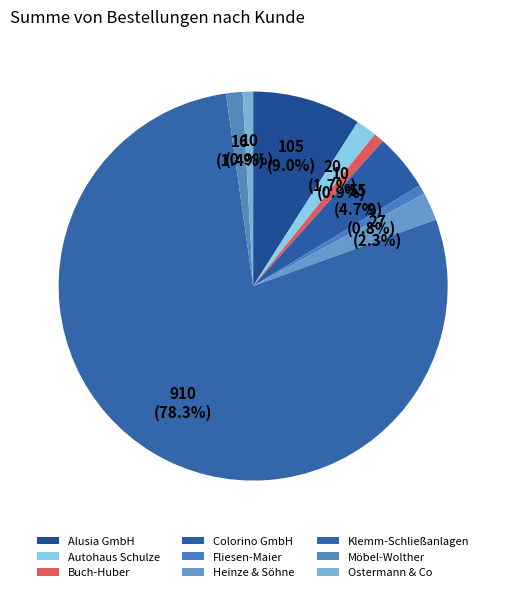

How many slices are in this pie chart?

9